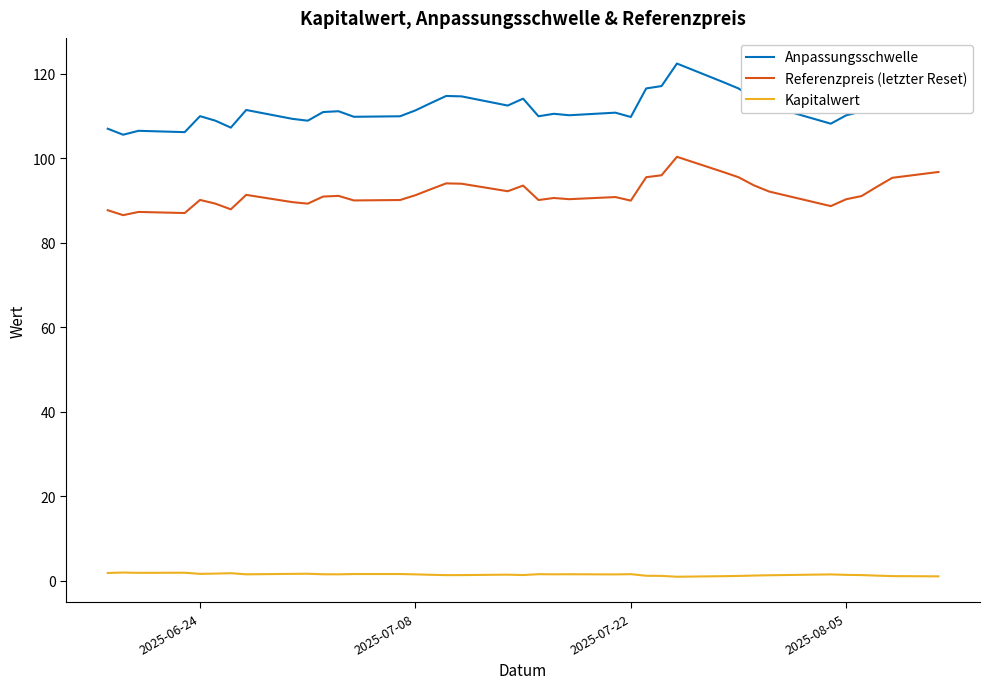

What is the sum of all Kapitalwert values?

55.0